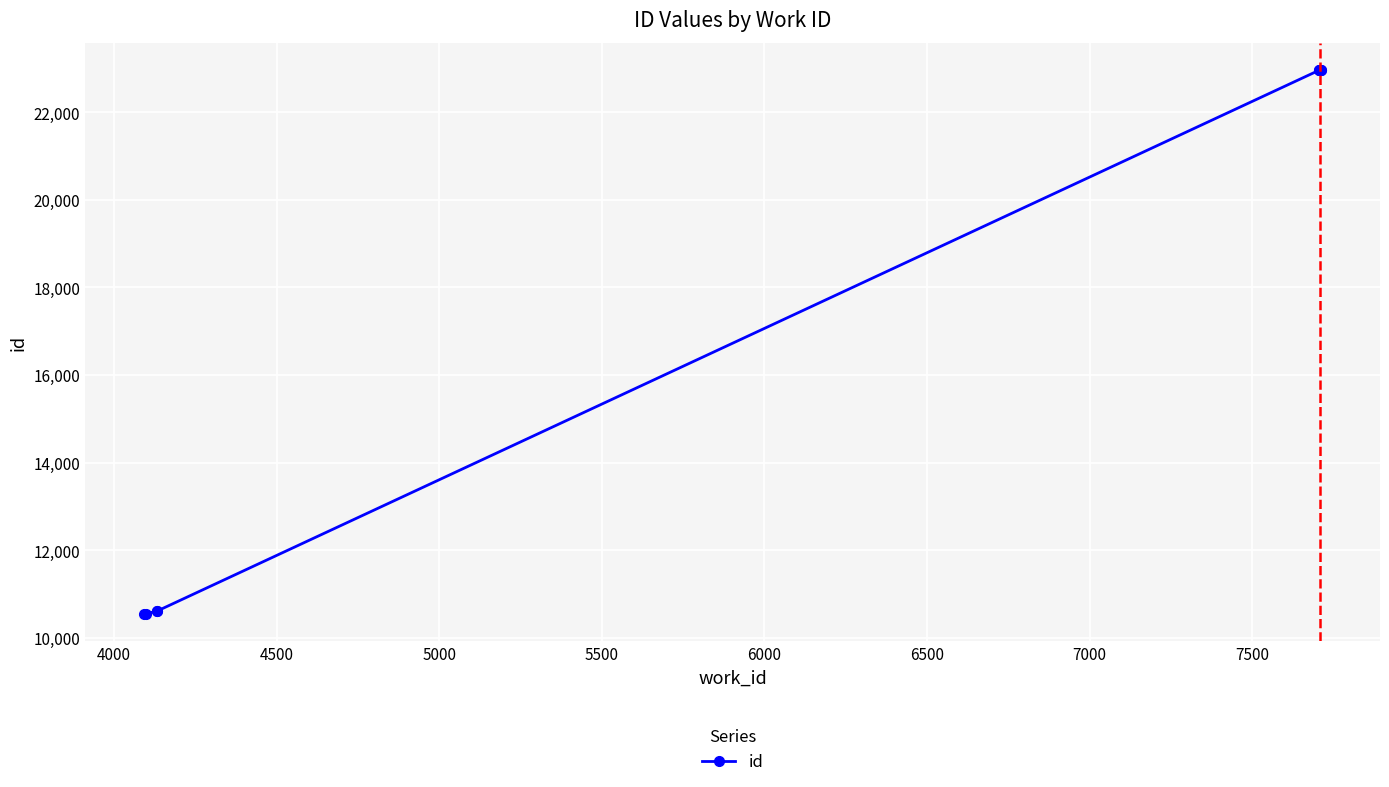

Reading left to right, list all the values displayed in this chart.

10542	10553	10605	10606	22959	22960	22962	22963	22967	22968